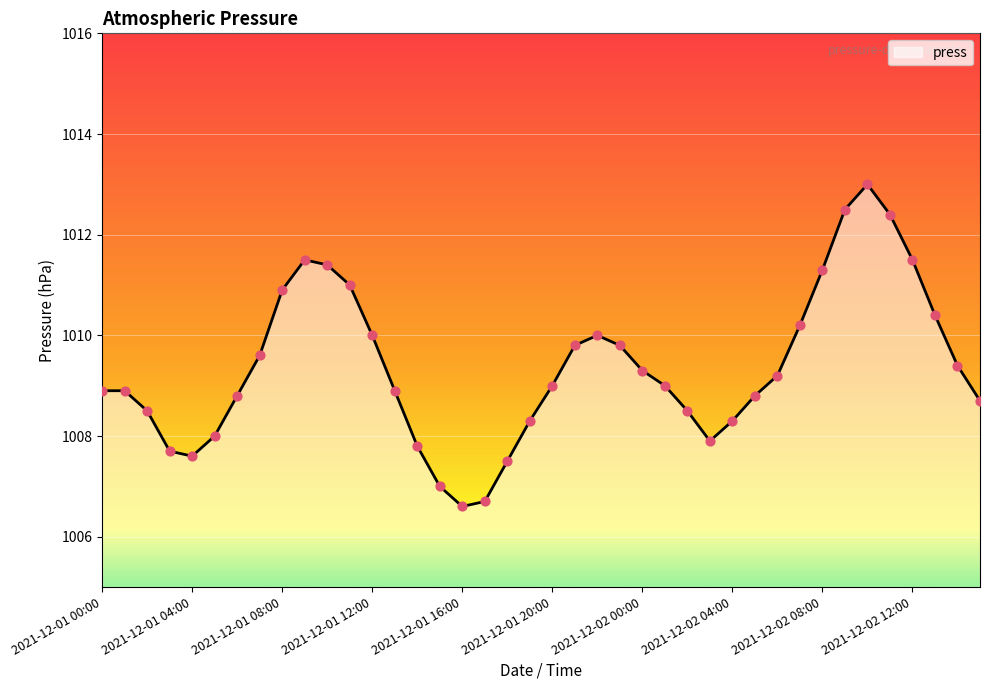

What is the minimum value shown in the chart?

1006.6